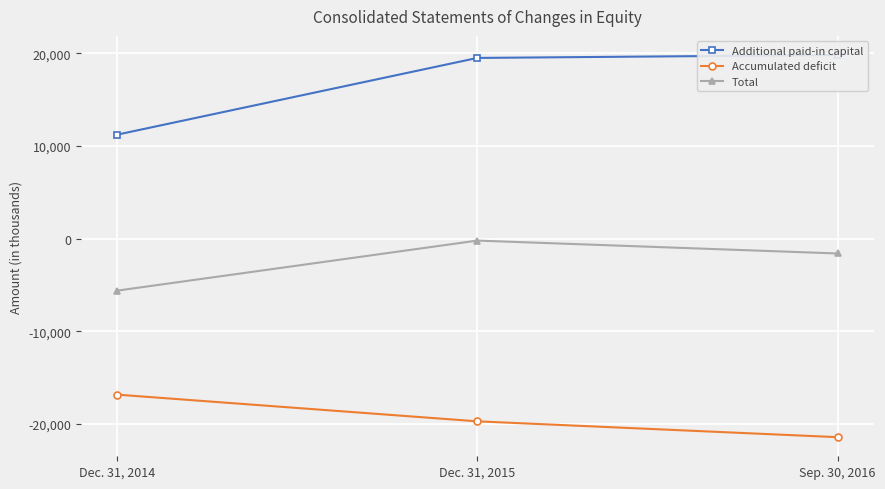

How many lines are shown in the chart?

3